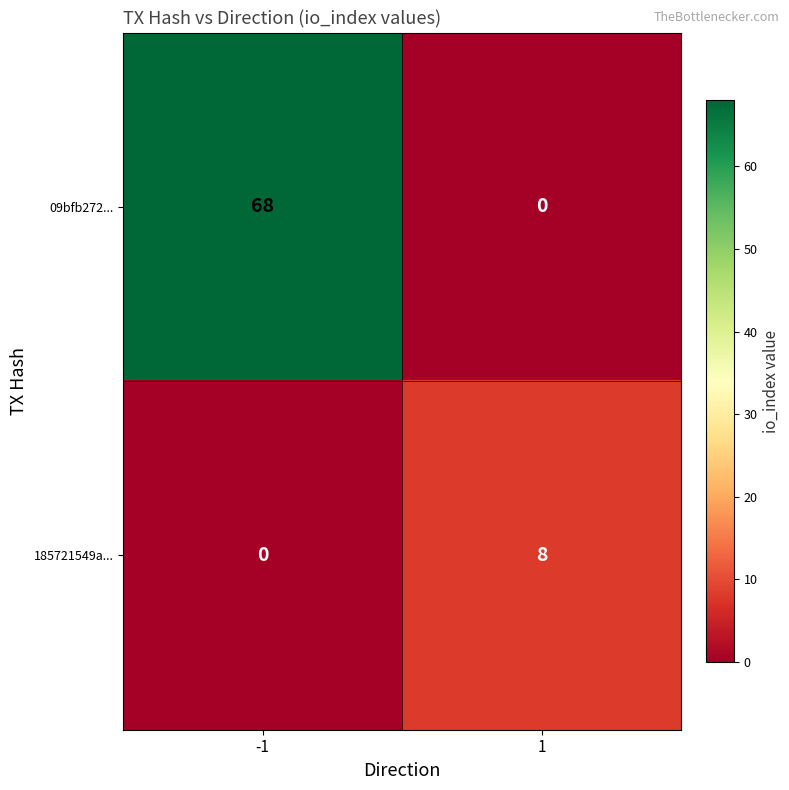

Which series changed the most between -1 and 1?

09bfb272...